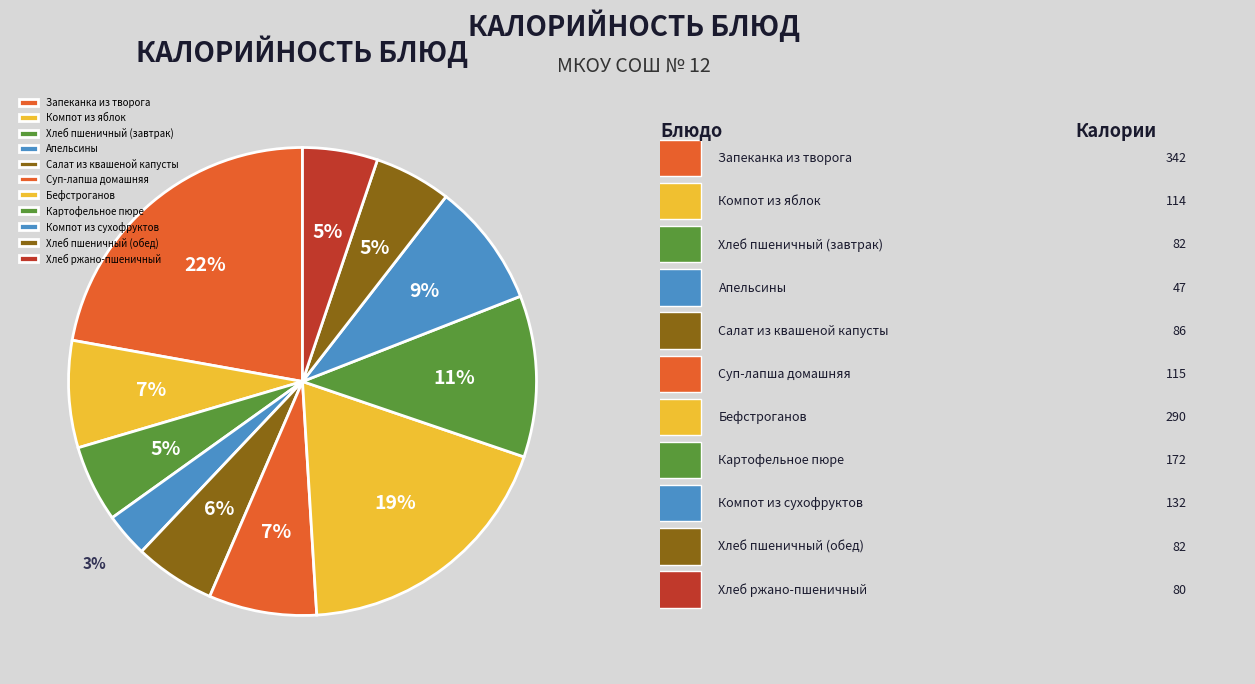

Is there a majority slice in this chart?

No